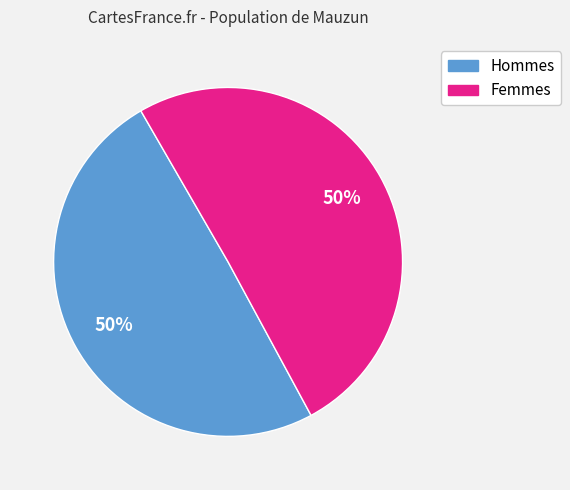

To the nearest percent, what is the average slice percentage?

50%